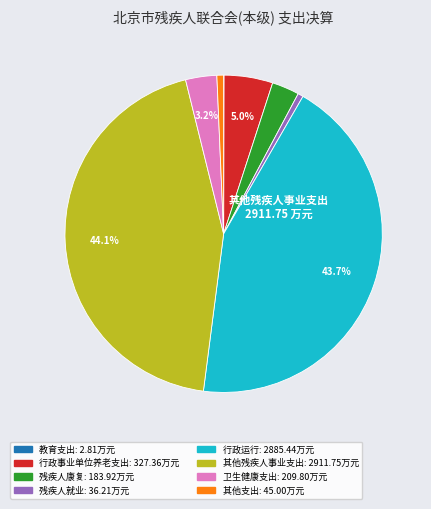

Is the sum of 行政运行 and 残疾人康复 greater than half?

No